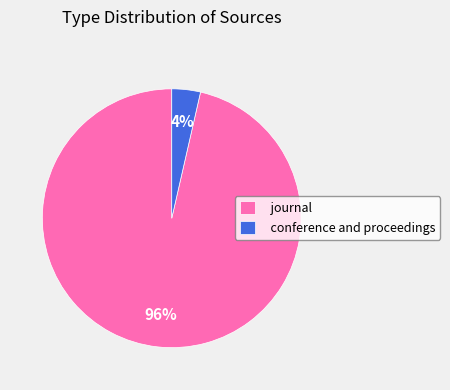

Is the sum of conference and proceedings and journal greater than half?

Yes